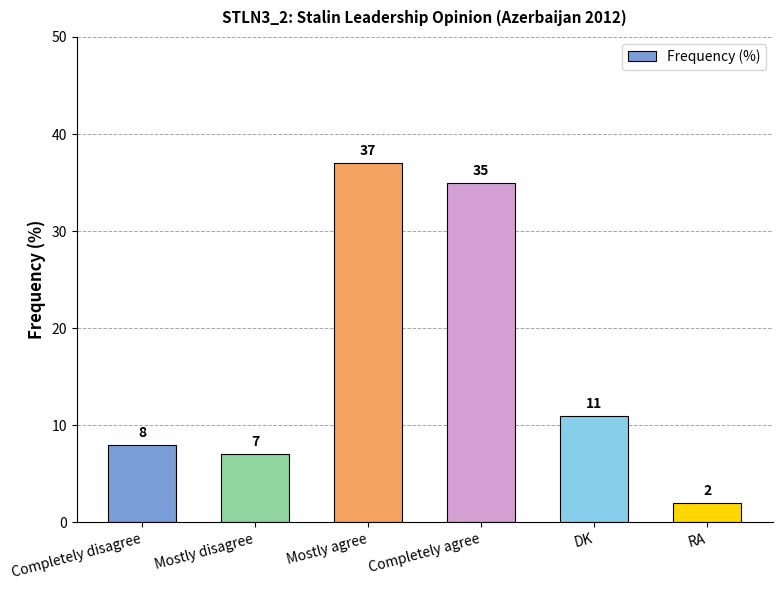

Reading left to right, what are all the values shown in this chart?

Completely disagree=8	Mostly disagree=7	Mostly agree=37	Completely agree=35	DK=11	RA=2